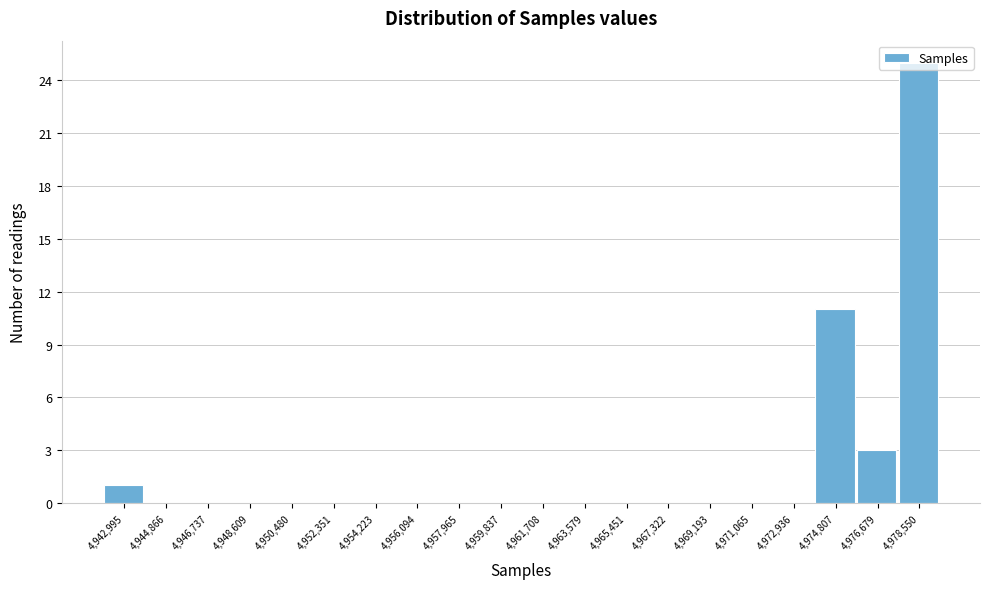

Is it true that the value at 4,969,193 is -13?

False